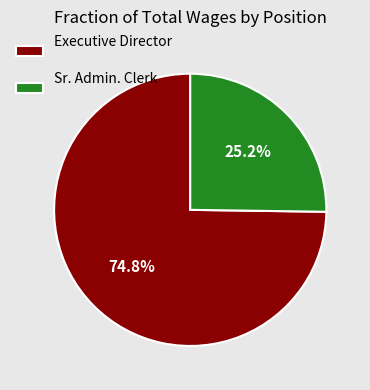

Which slice is the smallest?

Sr. Admin. Clerk